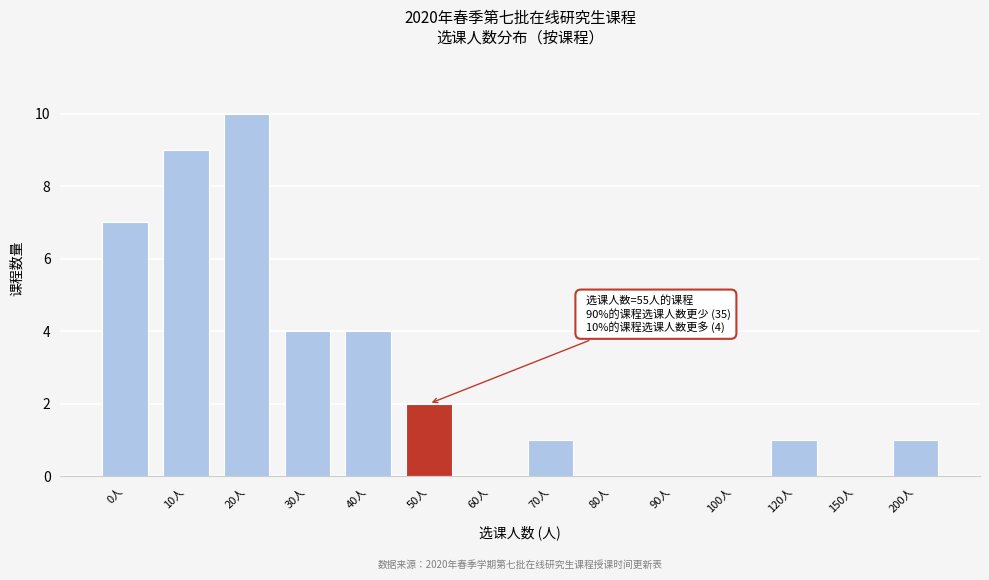

Reading left to right, what are all the values shown in this chart?

0人=7	10人=9	20人=10	30人=4	40人=4	50人=2	60人=0	70人=1	80人=0	90人=0	100人=0	120人=1	150人=0	200人=1